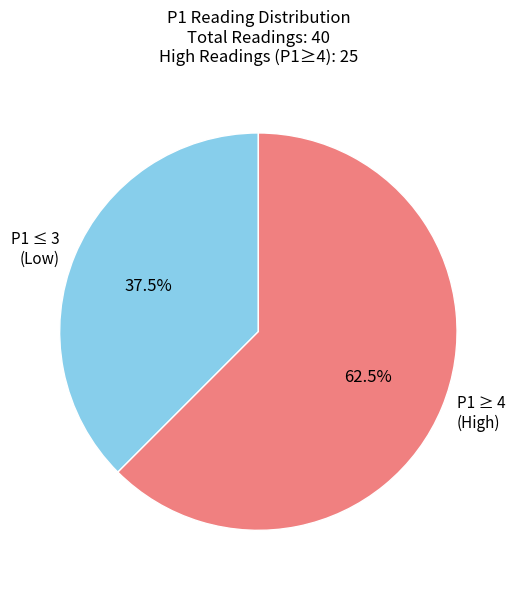

What is the ratio of the value at P1 ≥ 4 (High) to the value at P1 ≤ 3 (Low)?

1.7